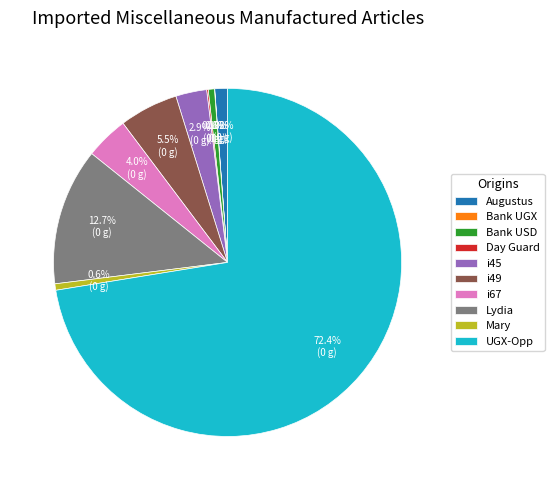

The i45 slice represents 10% of the pie. True or false?

False